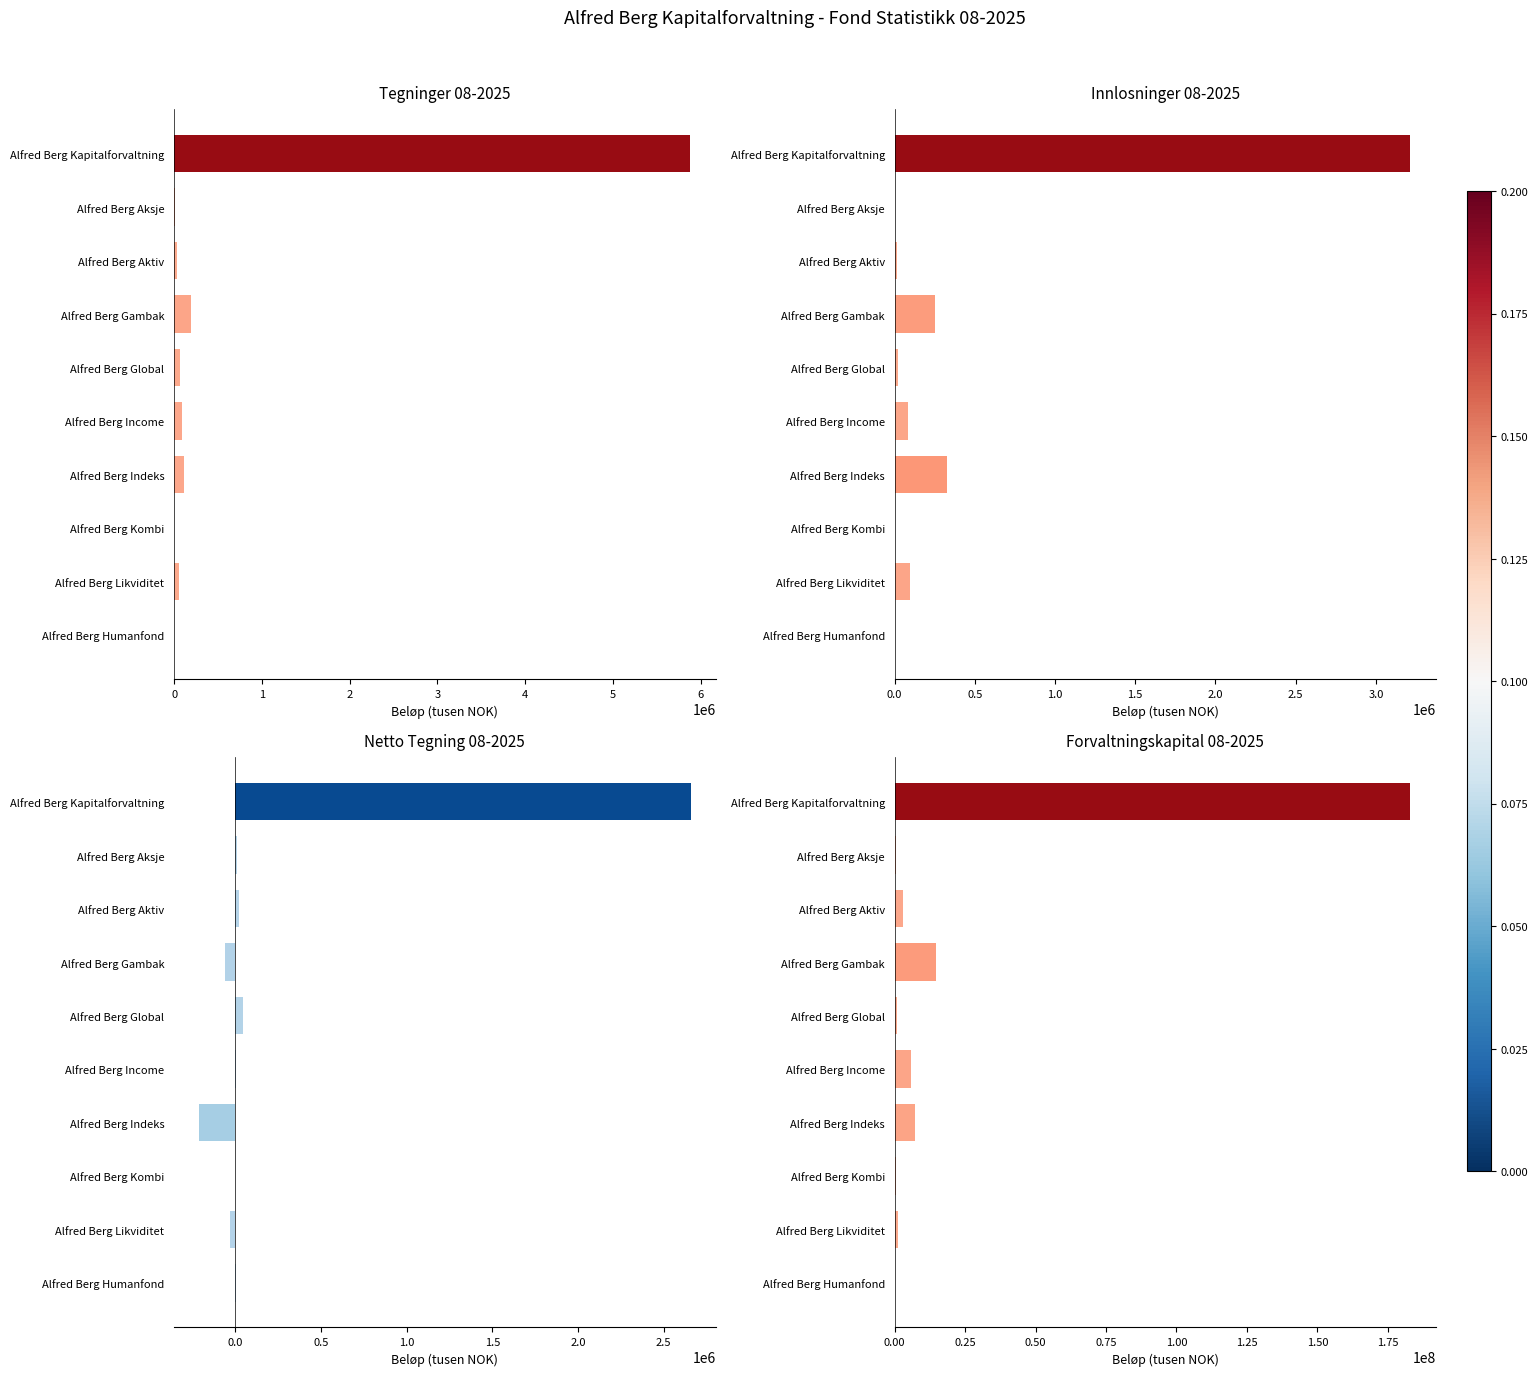

How many groups of bars are there?

10